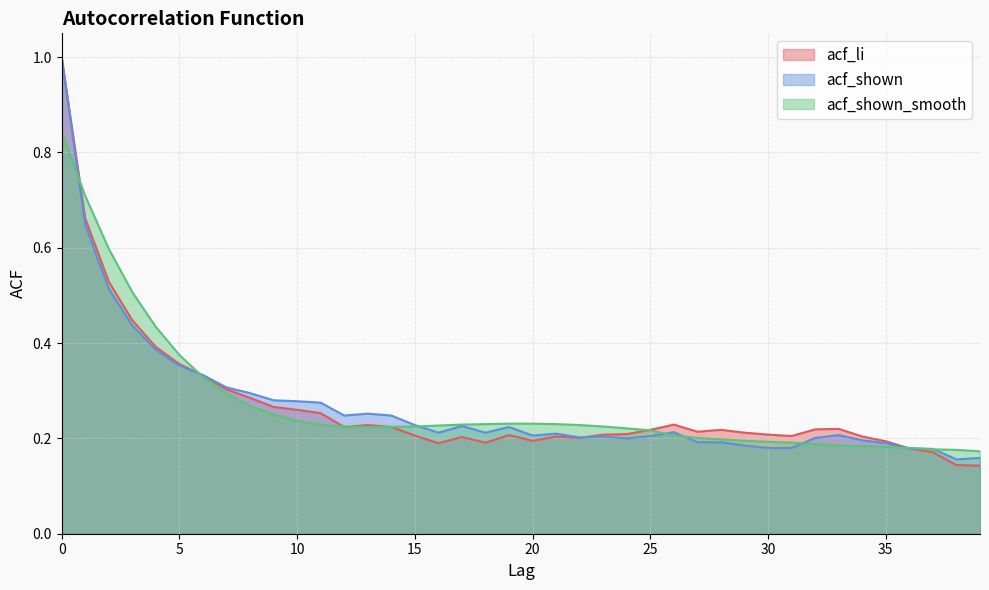

Between which two adjacent categories do acf_shown_smooth and acf_shown first intersect?

0 and 1